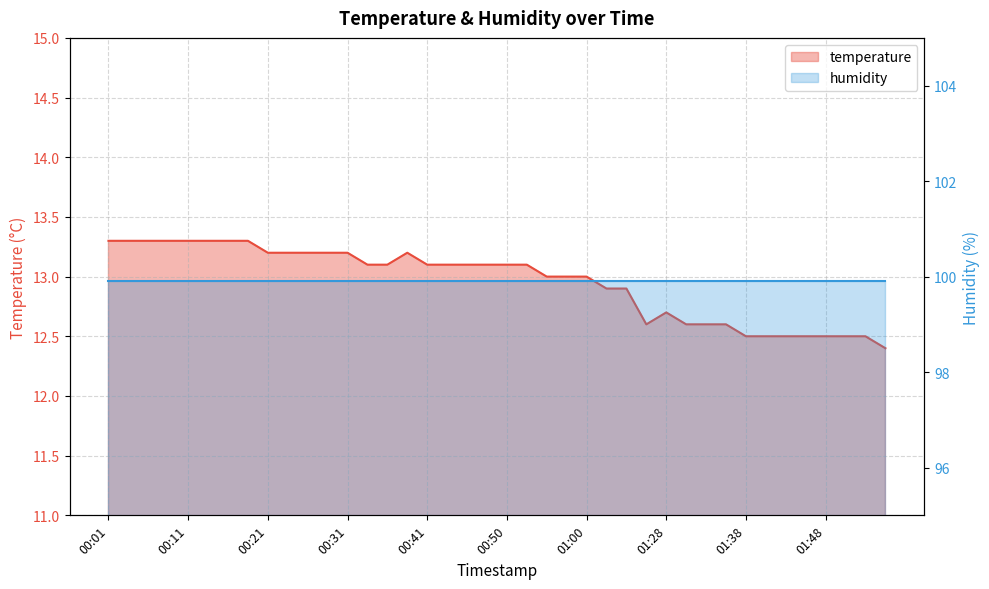

What is the greatest value displayed?

13.3